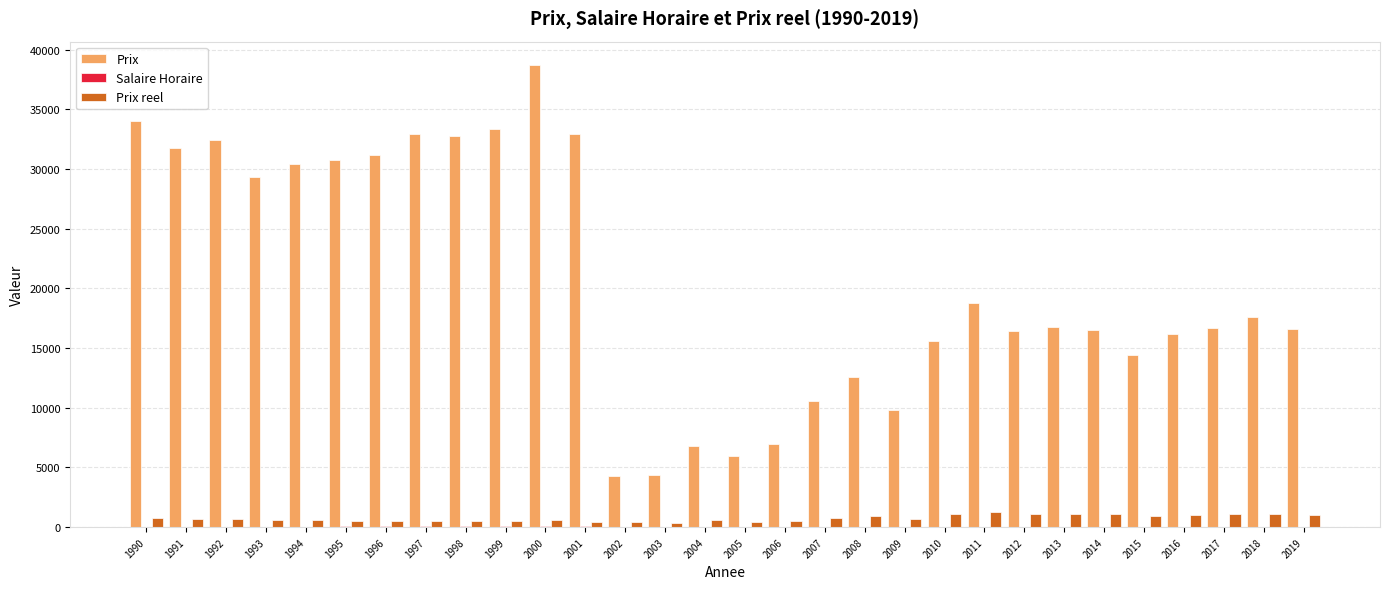

What is the sum of all Prix reel values?

22640.0